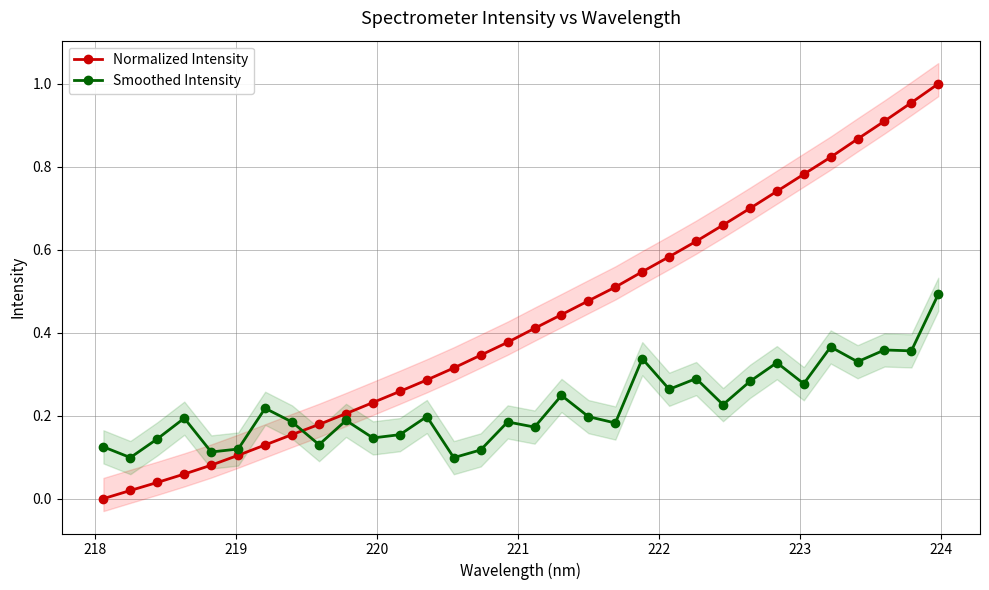

What are all the series names shown in the legend?

Normalized Intensity, Smoothed Intensity